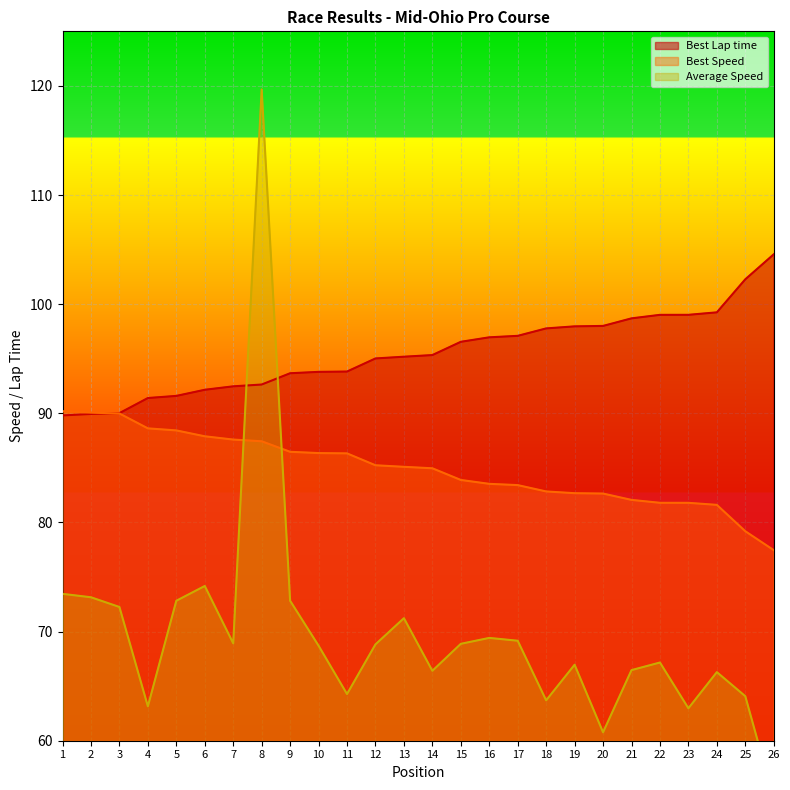

Between which two adjacent categories do Best Lap time and Average Speed first intersect?

7 and 8